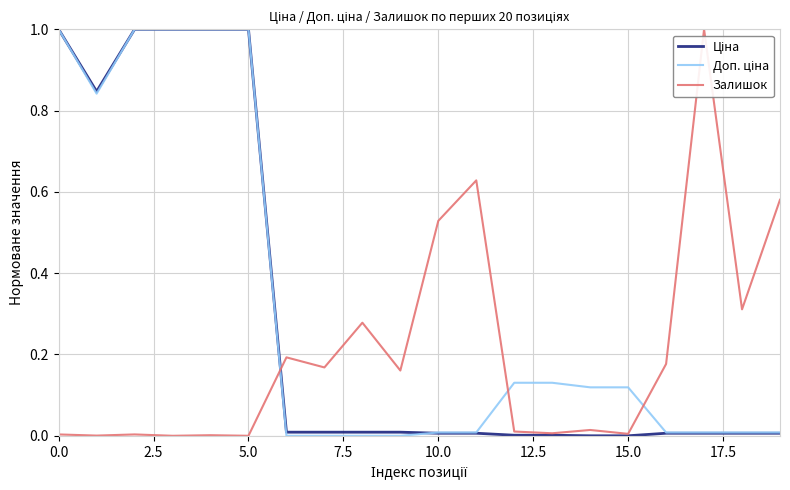

Does the chart display data point markers on the line(s)?

No